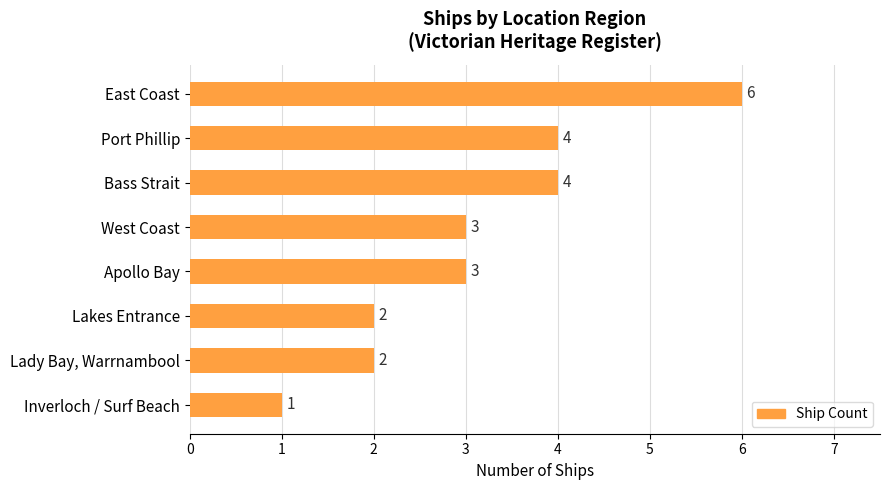

What is the label of the 2nd bar from the top?

Port Phillip